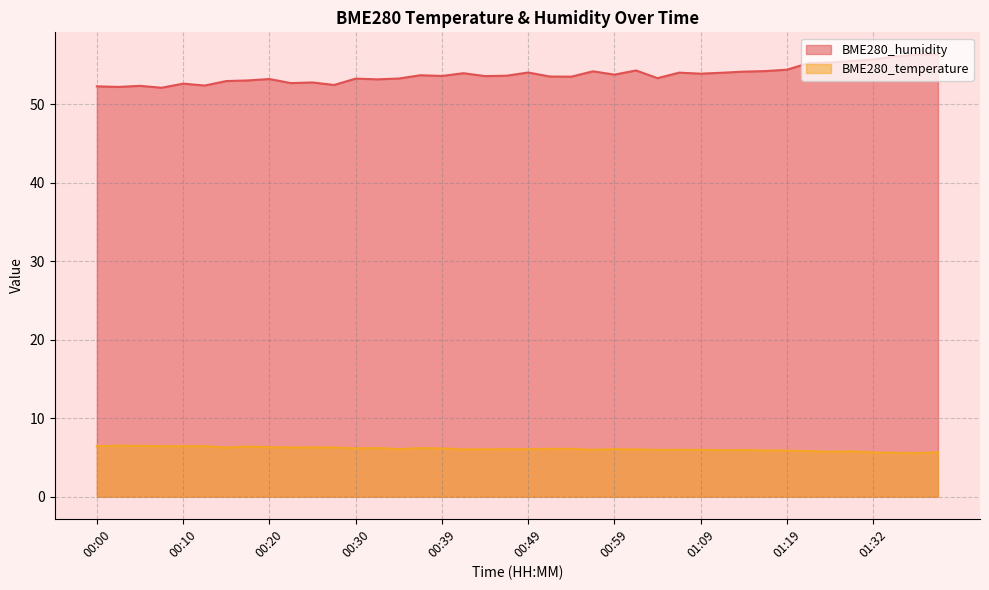

The BME280_humidity series shows 32.3 at 00:39. True or false?

False